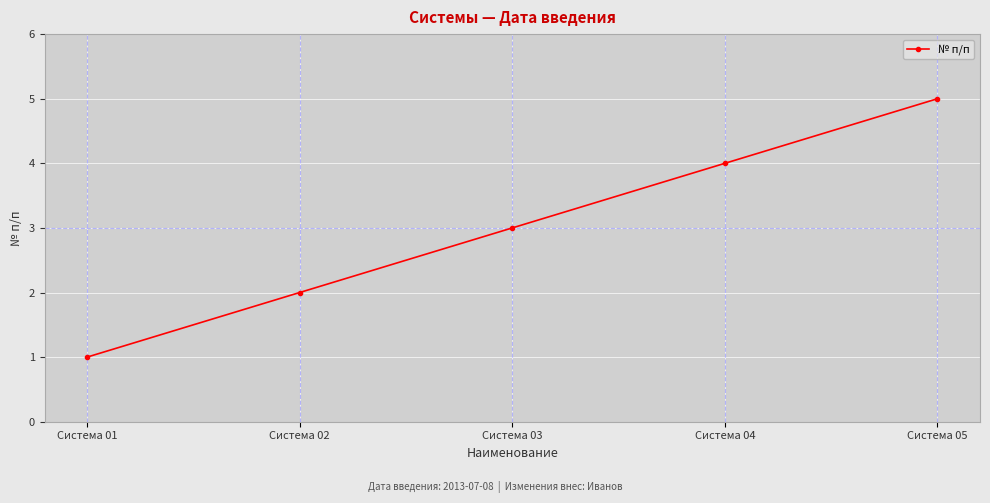

What is the average value?

3